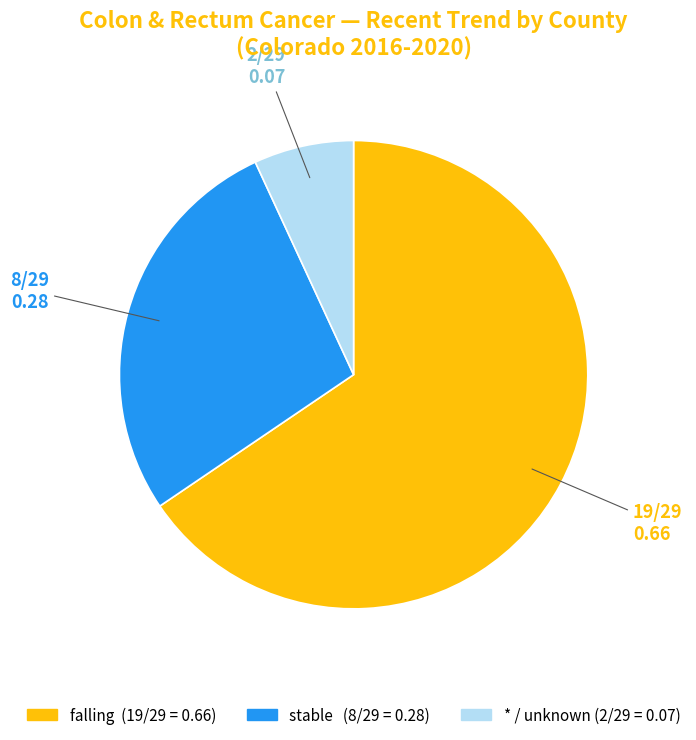

Does any single category account for the majority?

Yes